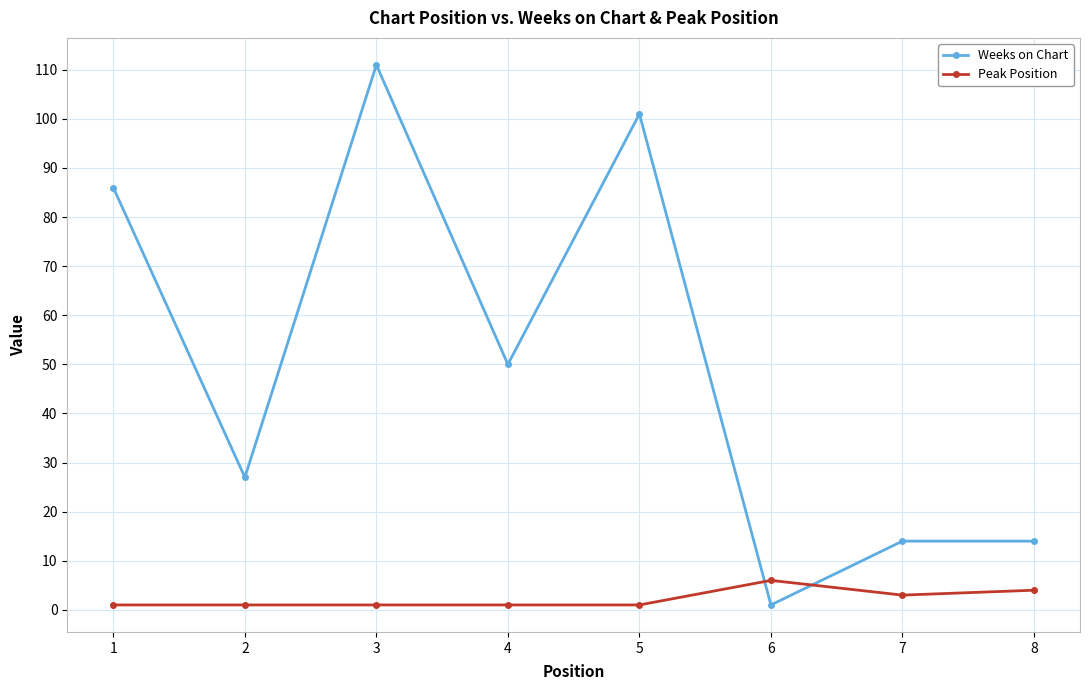

Is it true that Weeks on Chart equals 111 at 3?

True